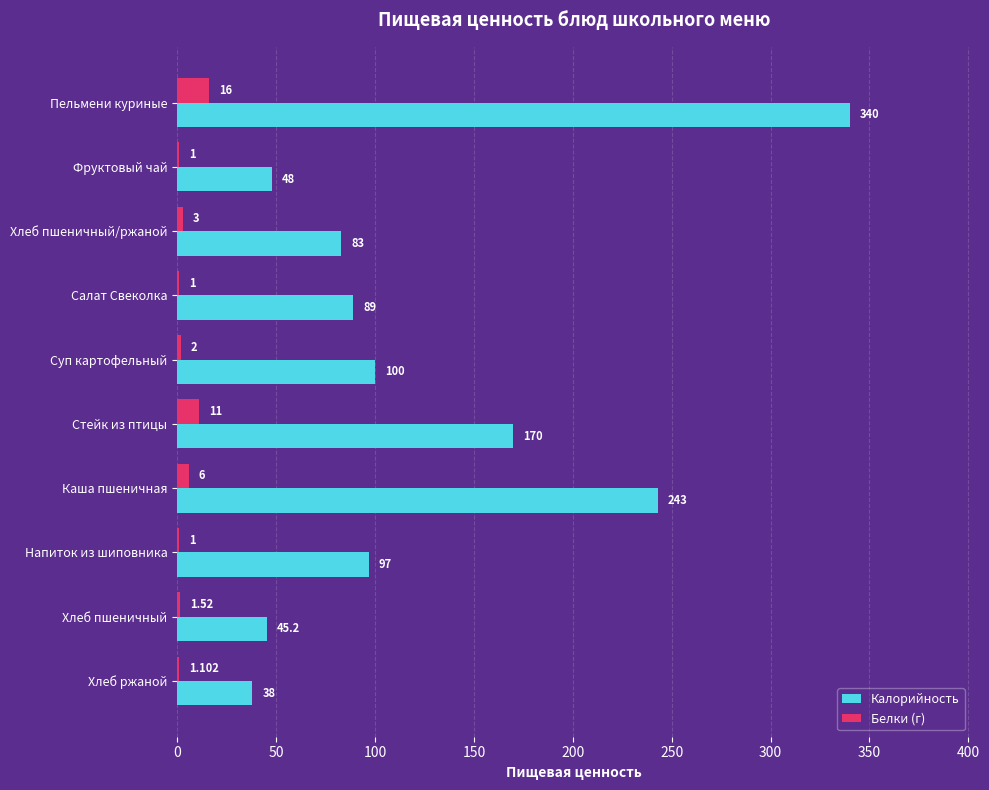

Which category has the highest value across all series?

Пельмени куриные